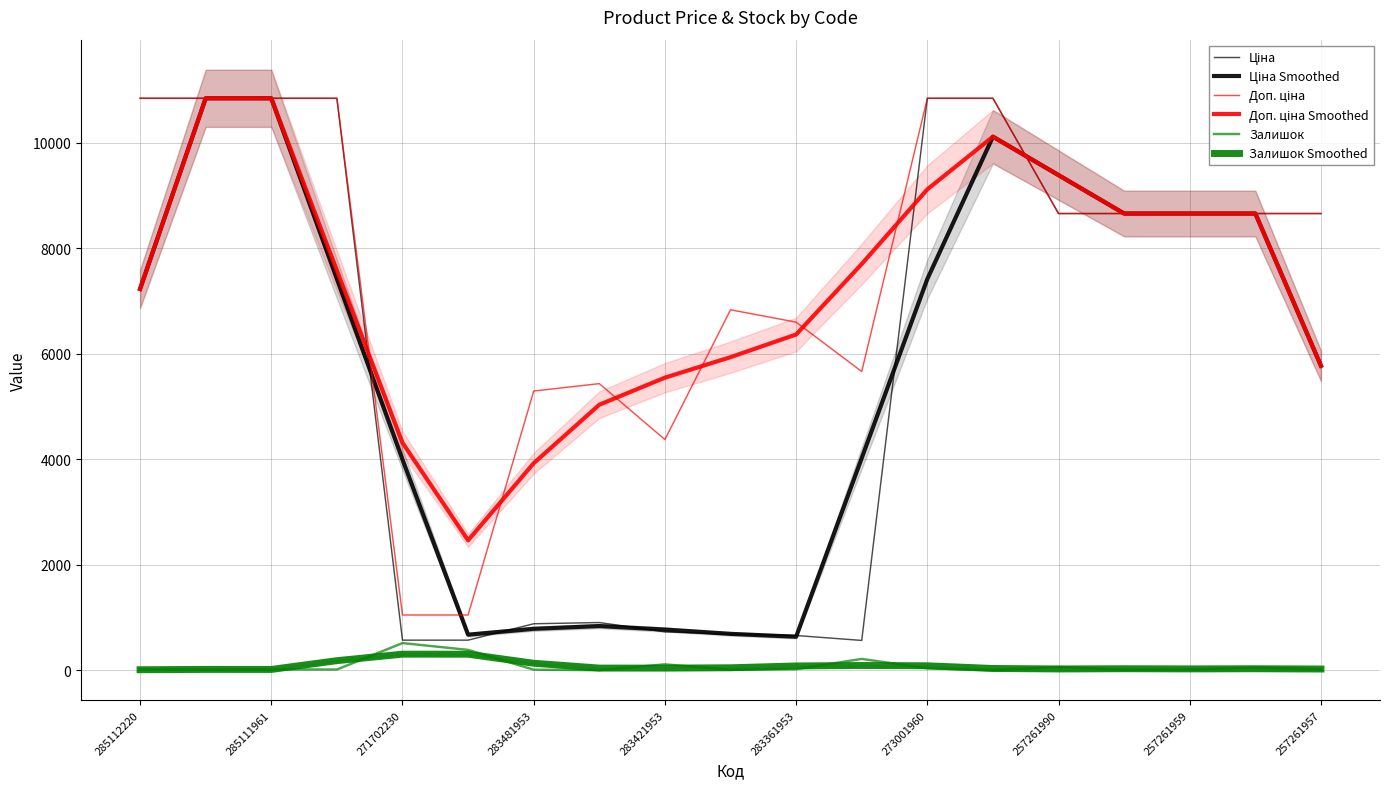

The Ціна series shows 10840.1 at 285111961. True or false?

True